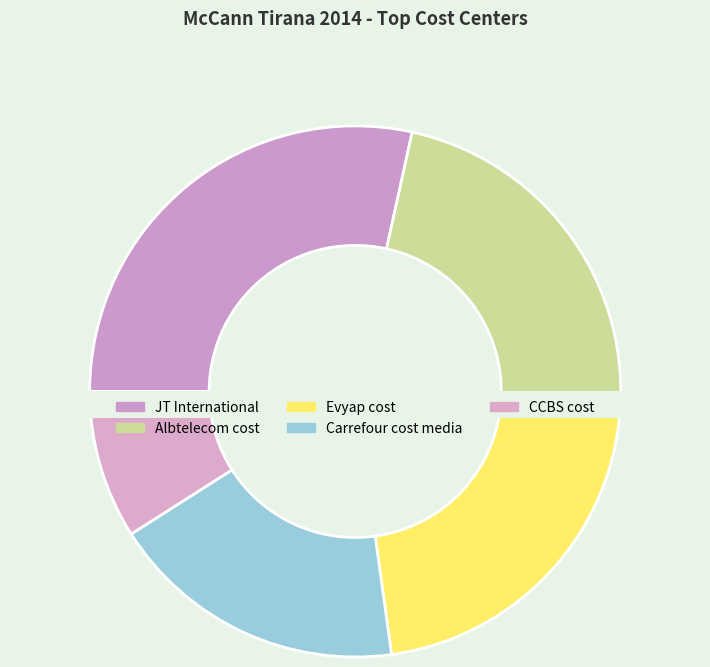

Does CCBS cost account for over 50% of the chart?

No